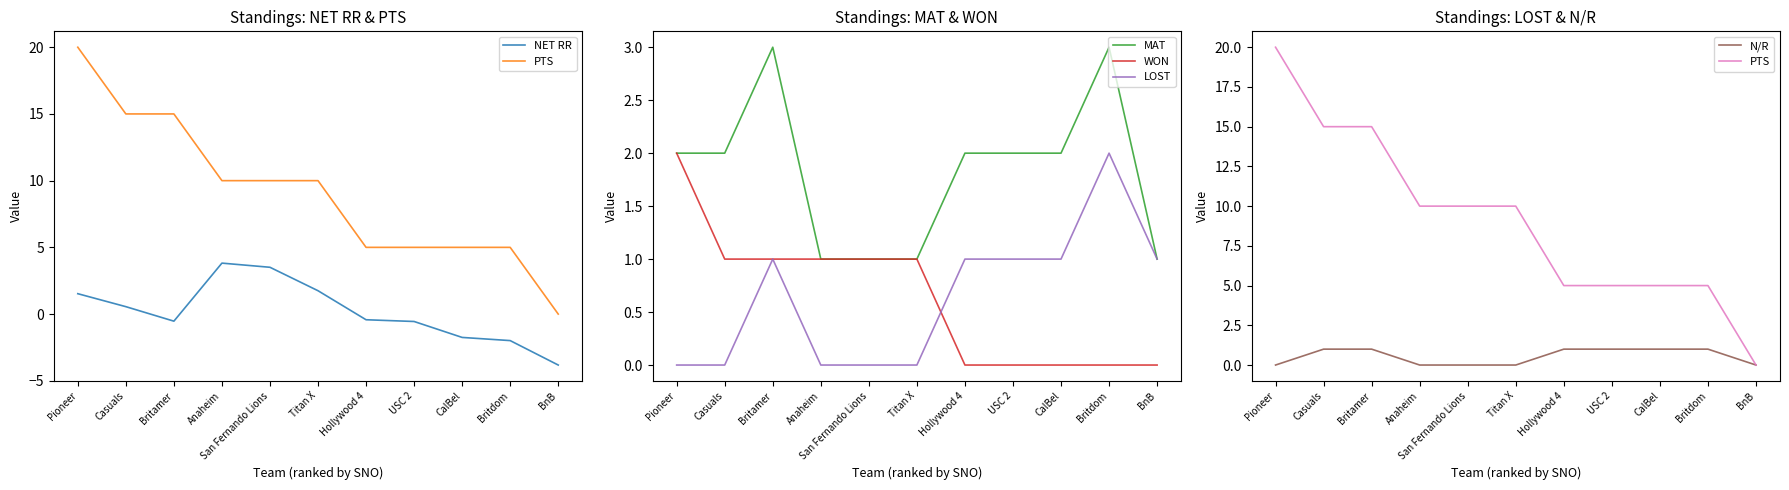

Which series ends up on top after the final intersection of WON and N/R?

N/R